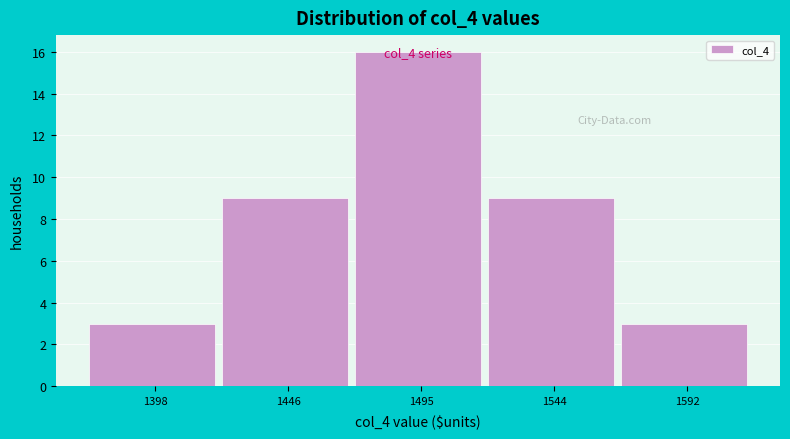

Over which range of the x-axis is the bar tallest?

1470 to 1520